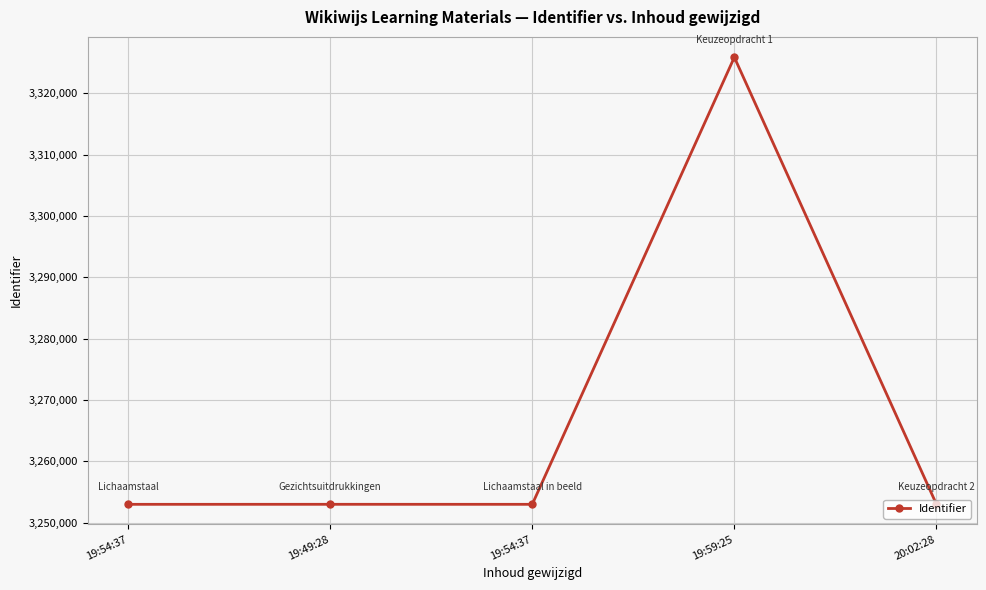

Which has a higher value, 20:02:28 or 19:54:37?

20:02:28